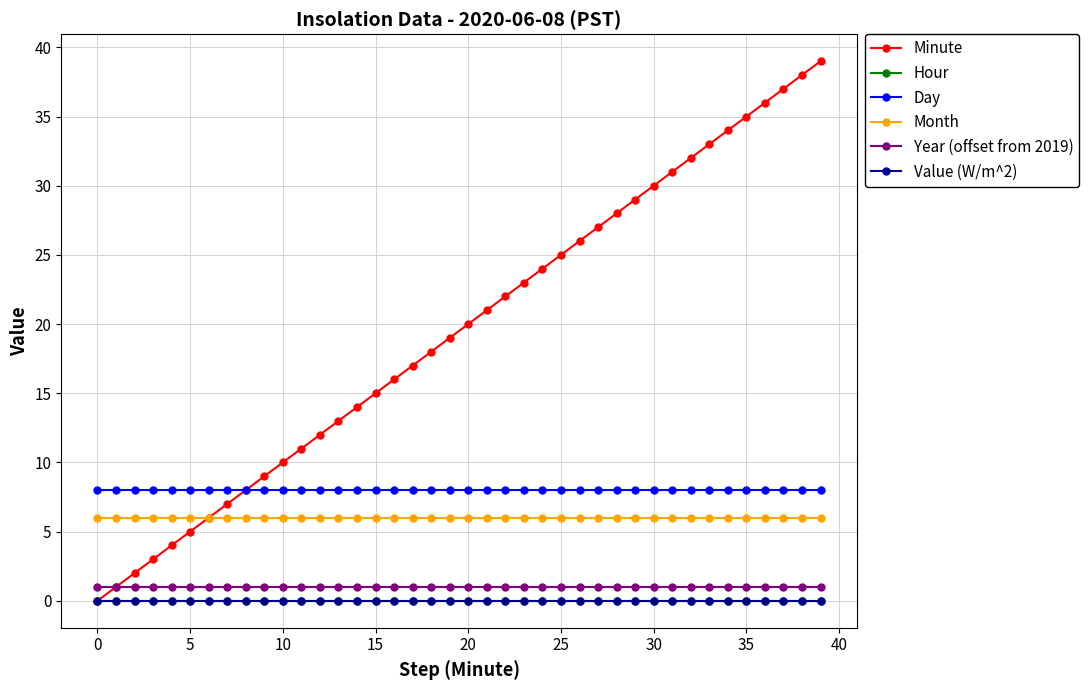

True or false: Month and Minute cross at least once.

False